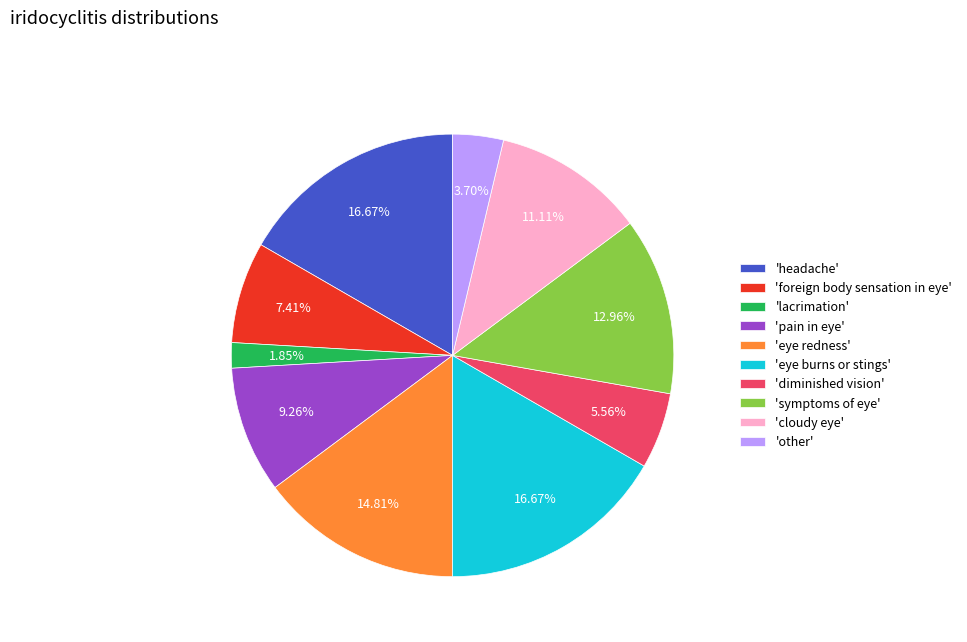

Approximately how many times larger is the value at 'eye burns or stings' compared to 'pain in eye'?

1.8